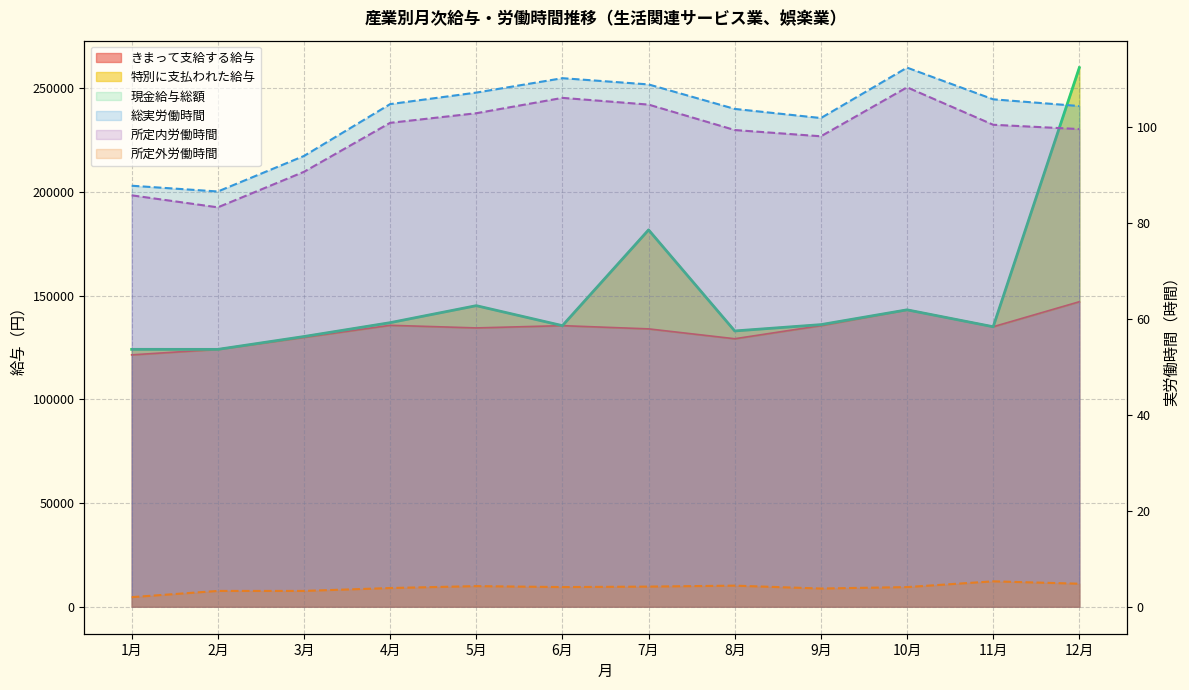

Which label corresponds to the smallest value in the chart?

1月